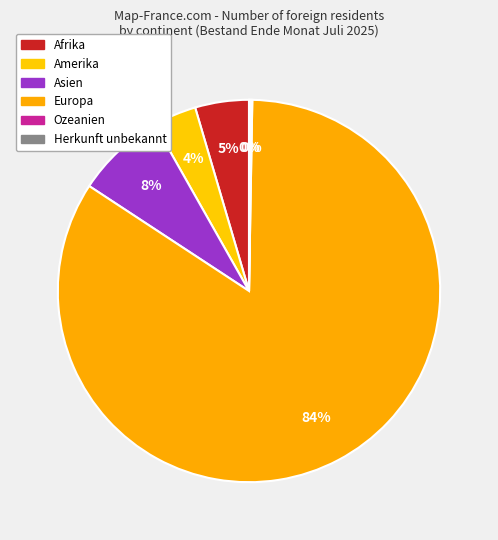

What is the largest slice in the pie chart?

Europa